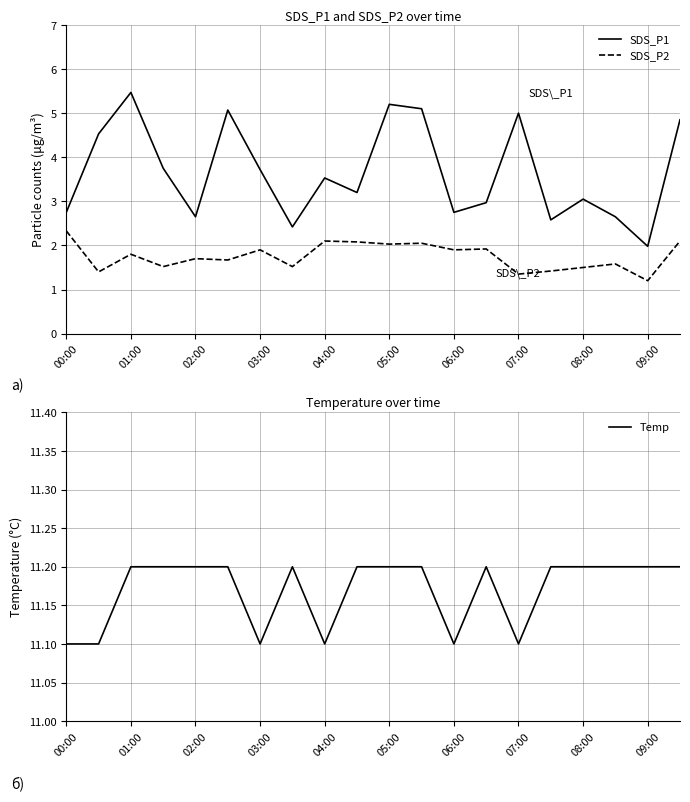

Is it true that Temp equals 11.1 at 06:00?

True